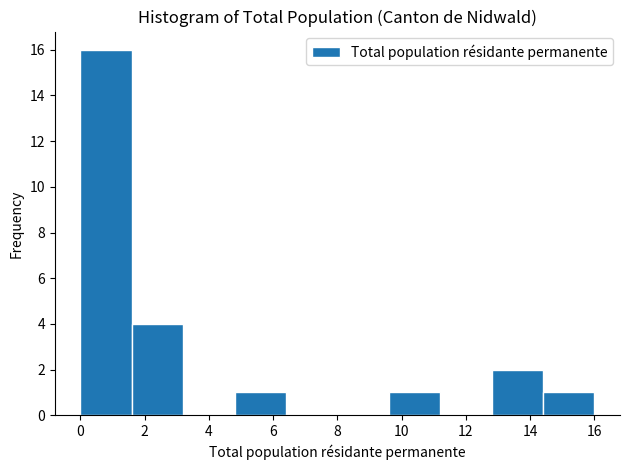

Reading left to right, transcribe this chart: for each bar, give the range it covers on the x-axis and its height. The values are not printed on the chart, so give them approximately, as read against the axis.

0.0 to 1.6: 16
1.6 to 3.2: 4
3.2 to 4.8: 0
4.8 to 6.4: 1
6.4 to 8.0: 0
8.0 to 9.6: 0
9.6 to 11.2: 1
11.2 to 12.8: 0
12.8 to 14.4: 2
14.4 to 16.0: 1